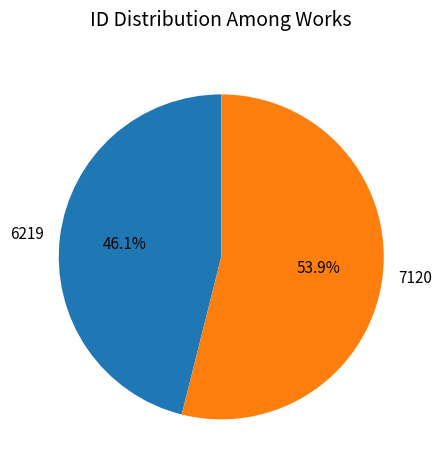

To the nearest percent, what is the difference between the largest and smallest slice percentages?

8%